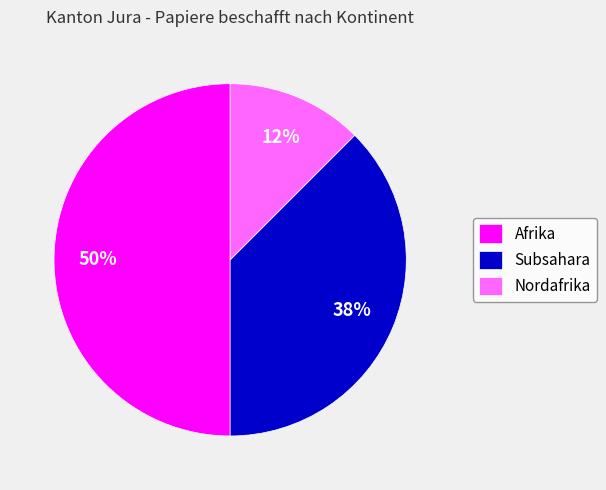

Count the number of slices in the pie.

3